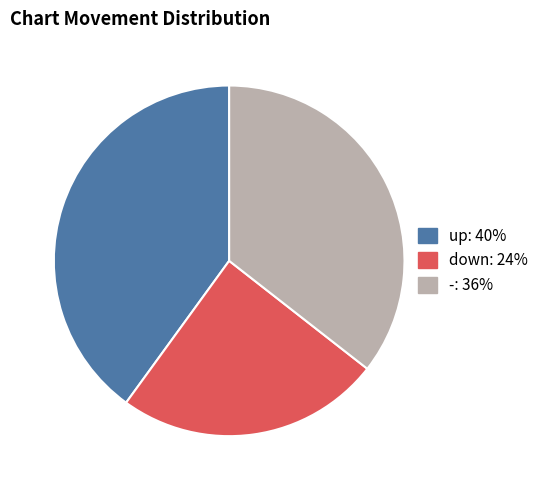

Which category has the smallest portion of the pie?

down